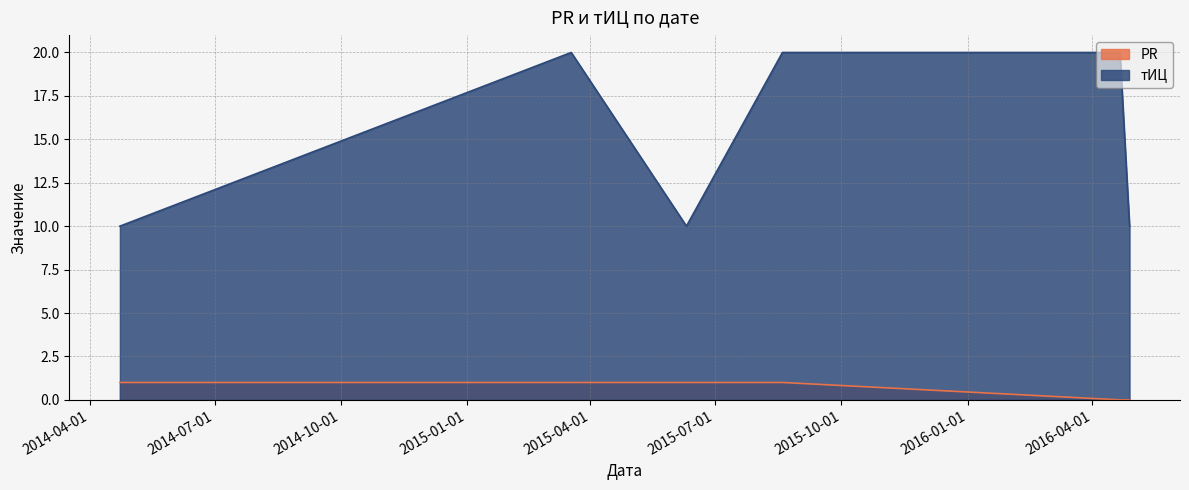

Reading left to right, extract all data points from this chart.

PR: 1	1	1	1	0	0
тИЦ: 10	20	10	20	20	10